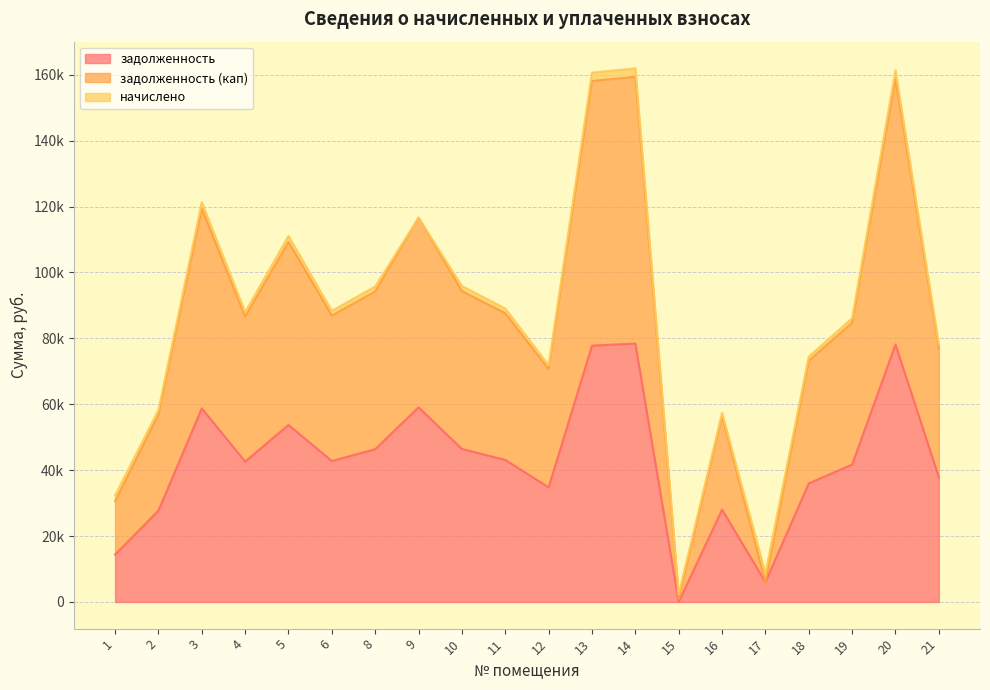

Count the number of categories in the chart.

20